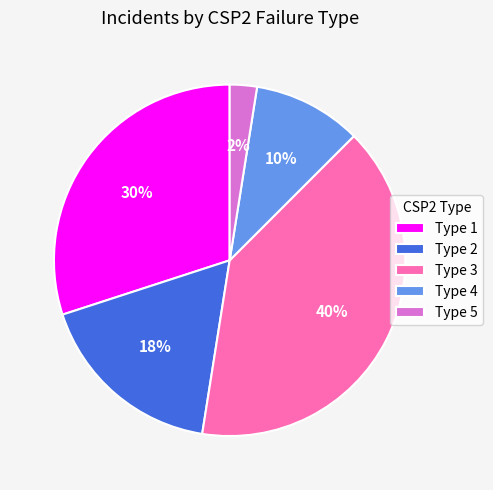

Which category has the biggest portion of the pie?

Type 3